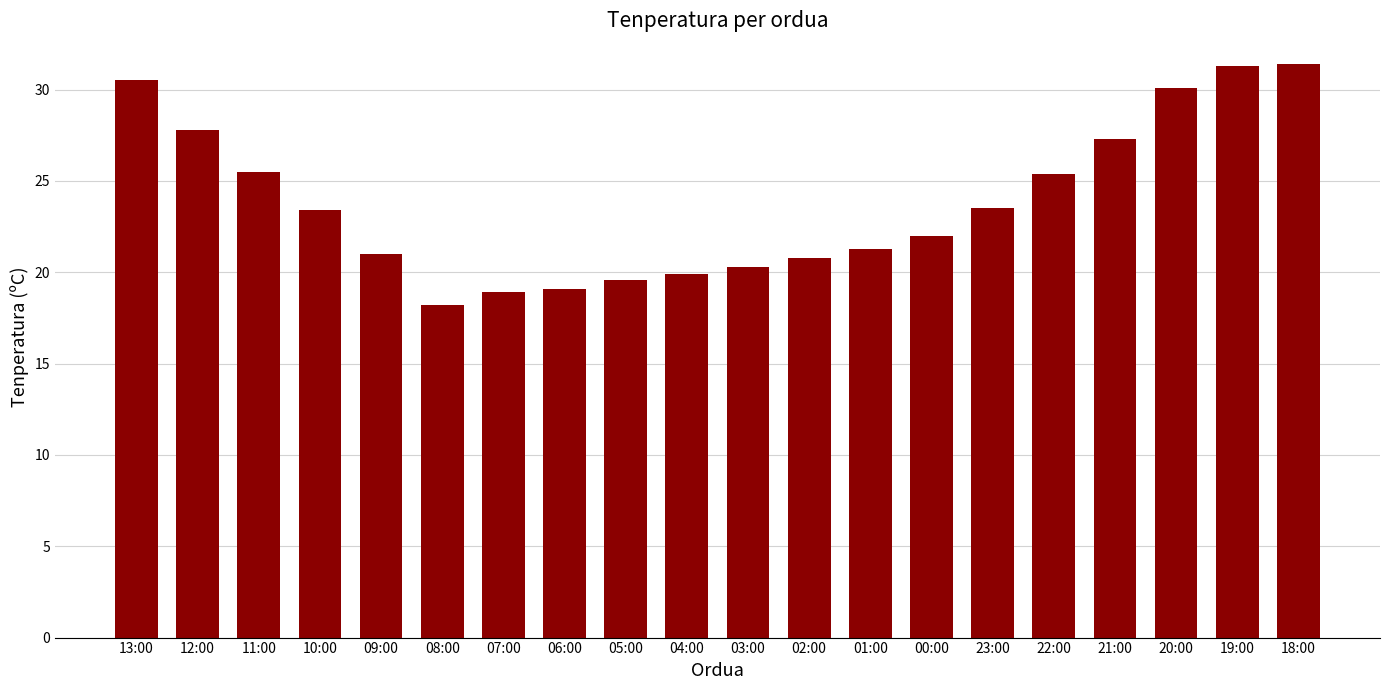

What is the sum of all values?

477.3